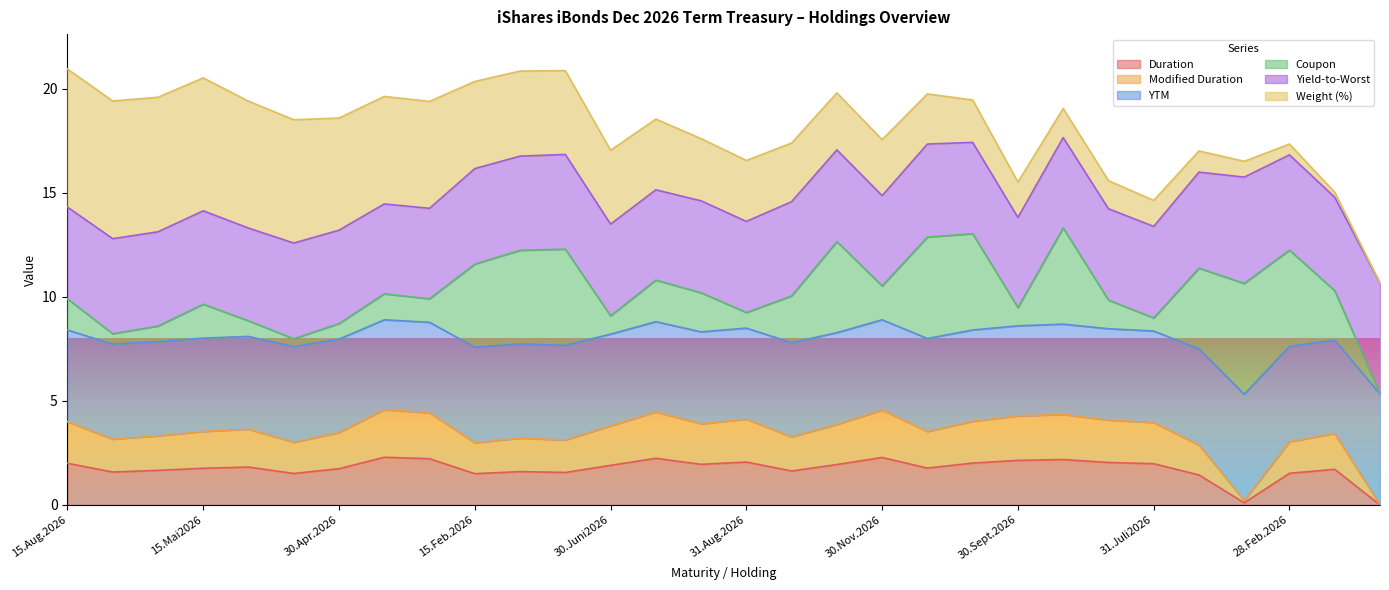

Which series has the largest total across all categories?

YTM